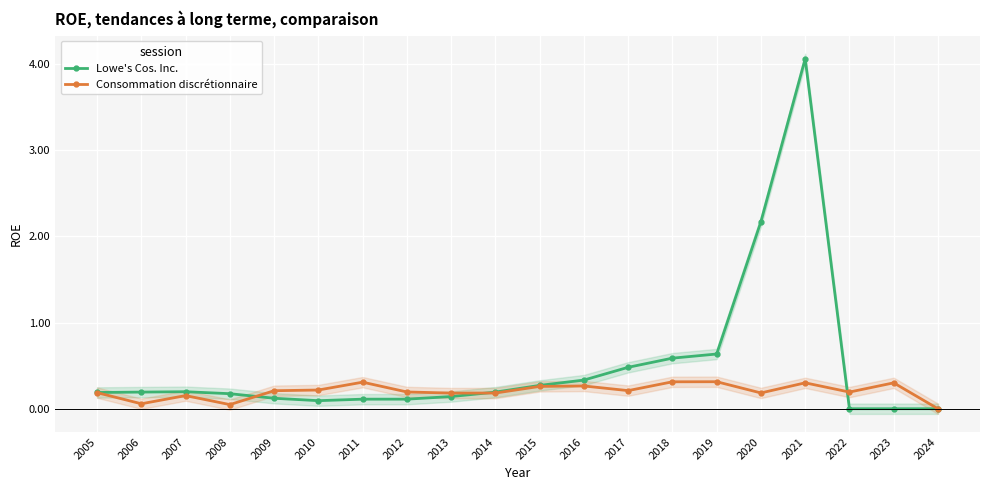

Reading left to right, extract all data points from this chart.

Lowe's Cos. Inc.: 2005=0.2	2006=0.2	2007=0.2	2008=0.2	2009=0.1	2010=0.1	2011=0.1	2012=0.1	2013=0.1	2014=0.2	2015=0.3	2016=0.3	2017=0.5	2018=0.6	2019=0.6	2020=2.2	2021=4.1	2022=0.0	2023=0.0	2024=0.0
Consommation discrétionnaire: 2005=0.2	2006=0.1	2007=0.2	2008=0.0	2009=0.2	2010=0.2	2011=0.3	2012=0.2	2013=0.2	2014=0.2	2015=0.3	2016=0.3	2017=0.2	2018=0.3	2019=0.3	2020=0.2	2021=0.3	2022=0.2	2023=0.3	2024=0.0